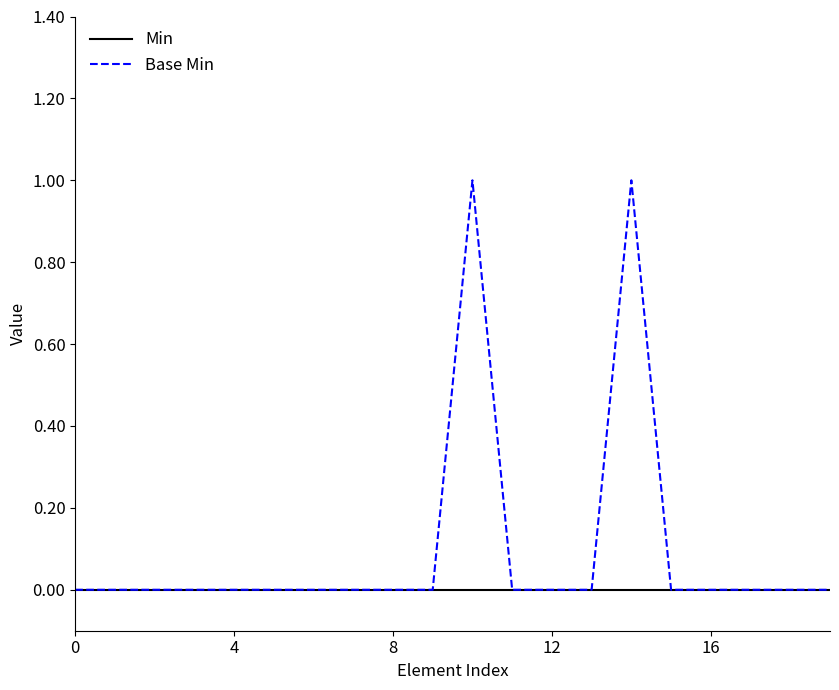

Which series has the largest total across all categories?

Base Min